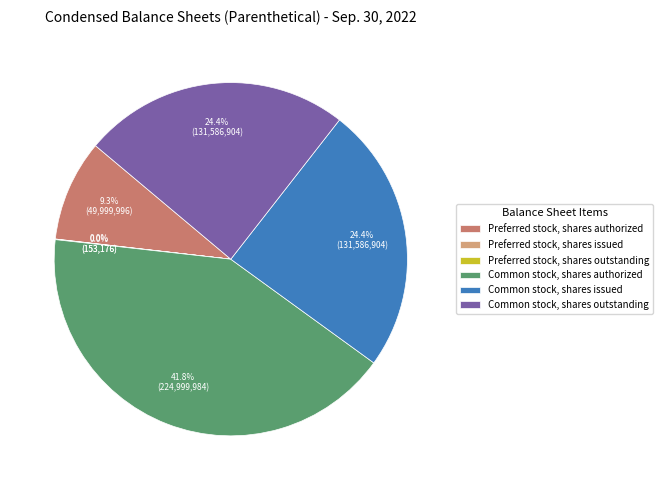

Is it true that Common stock, shares outstanding is 36% of the pie?

False